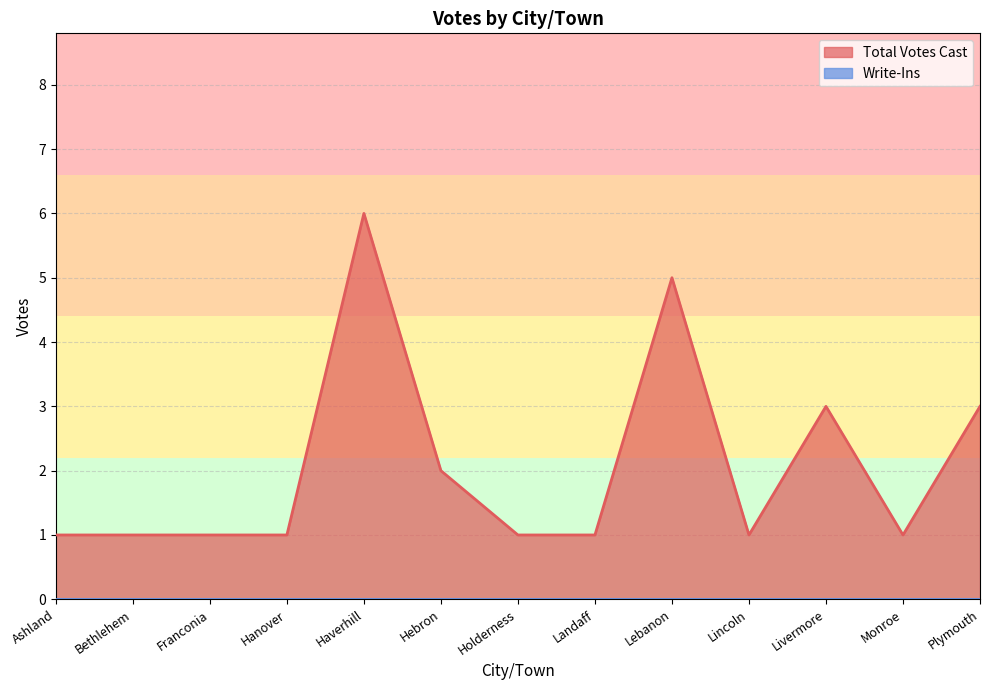

How many interior local peaks (higher than both neighbors) does the data have?

3